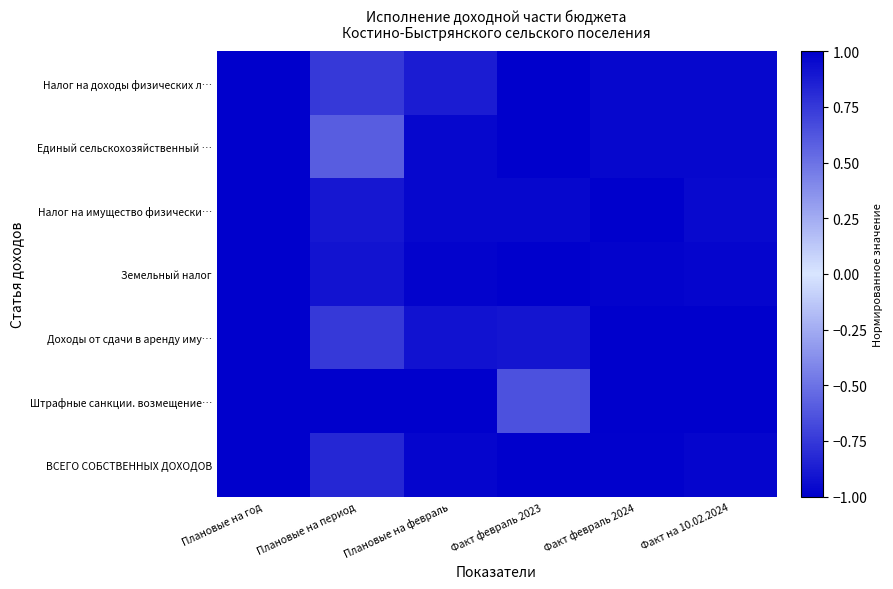

What is the smallest value displayed?

-1.0